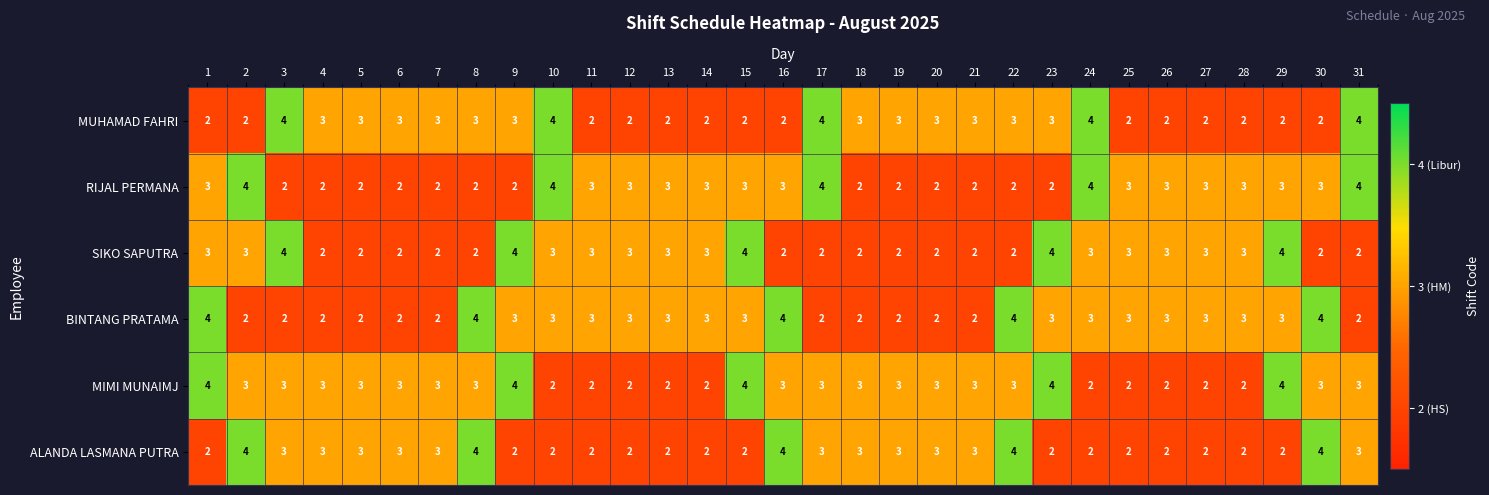

What is the sum of all BINTANG PRATAMA values?

86